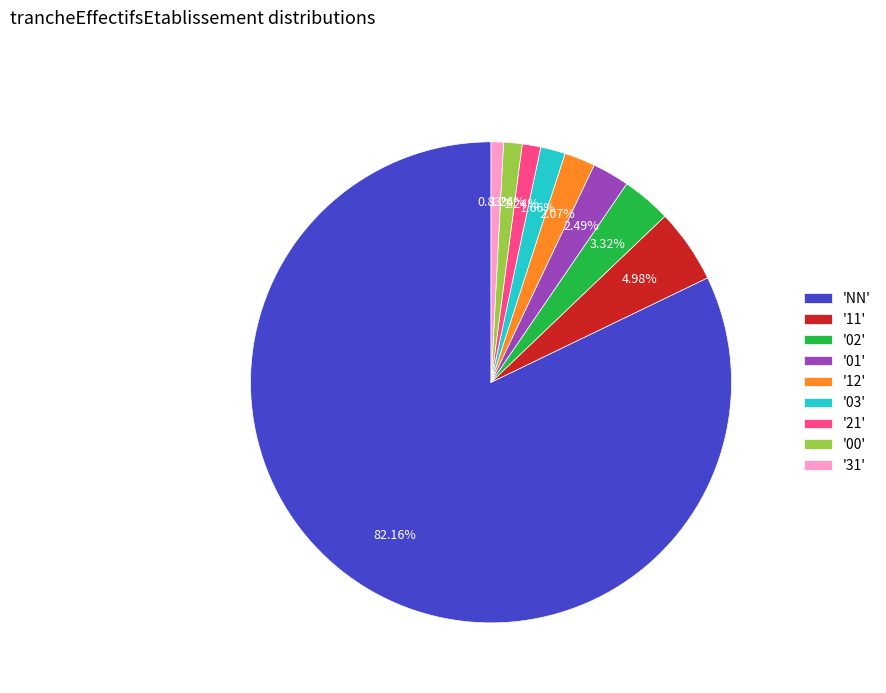

Which slice represents more than half of the pie?

'NN'